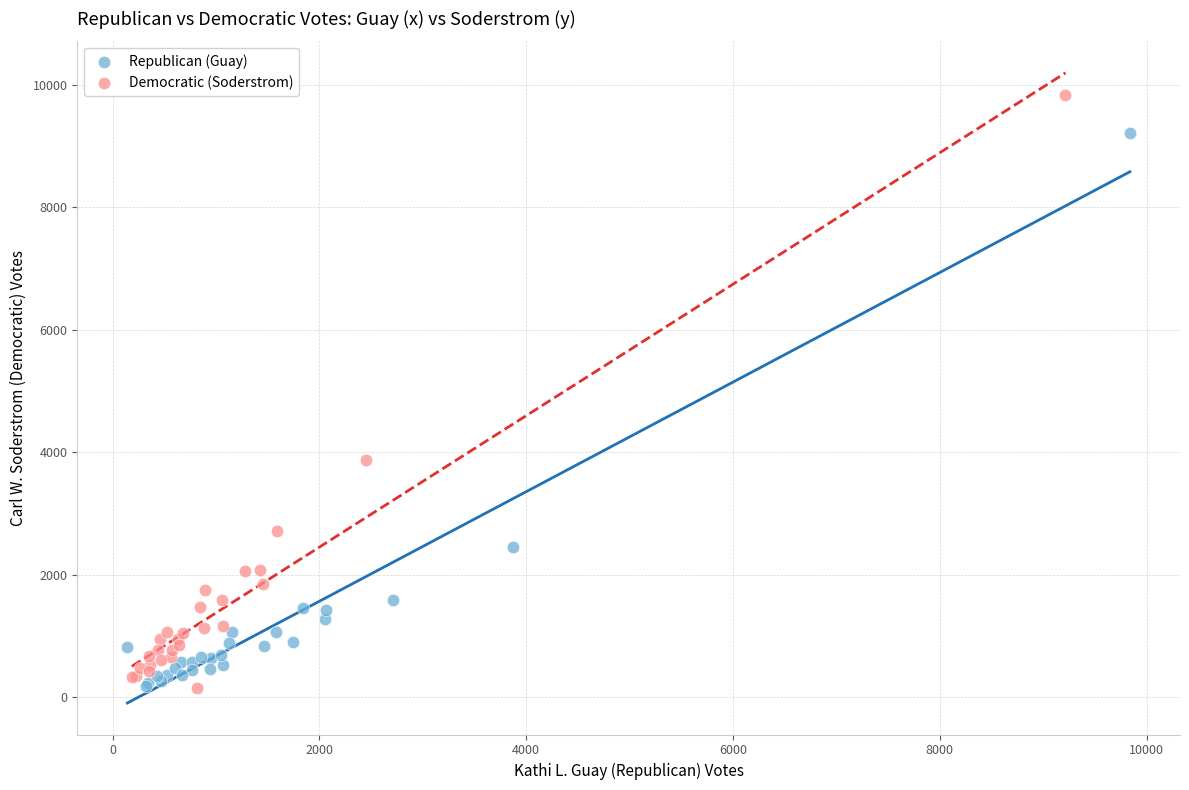

Which series has the widest spread of Y values?

Democratic (Soderstrom)